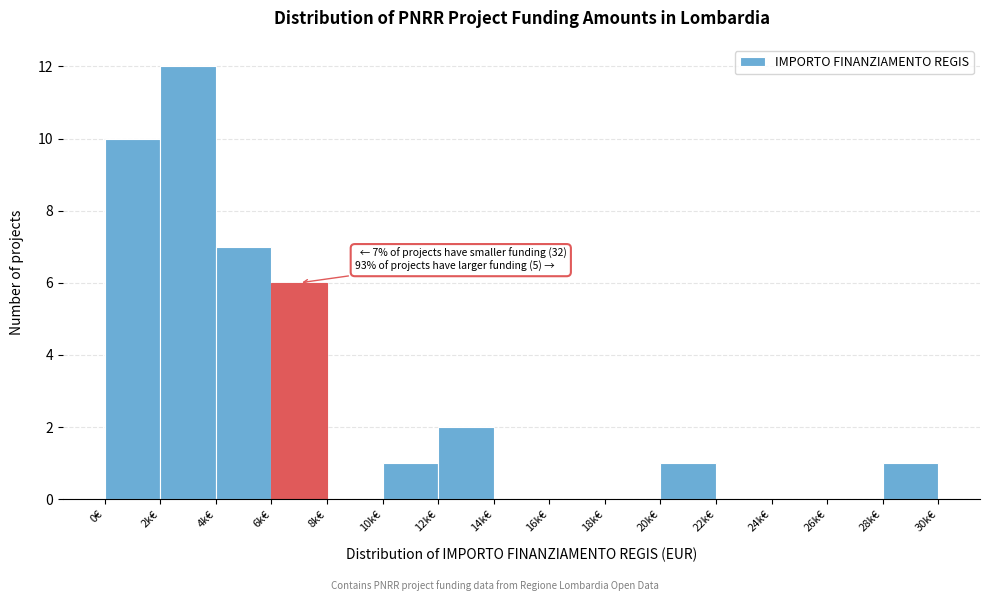

Reading left to right, transcribe all the data shown in this chart.

0€=10	2k€=12	4k€=7	6k€=6	8k€=0	10k€=1	12k€=2	14k€=0	16k€=0	18k€=0	20k€=1	22k€=0	24k€=0	26k€=0	28k€=1